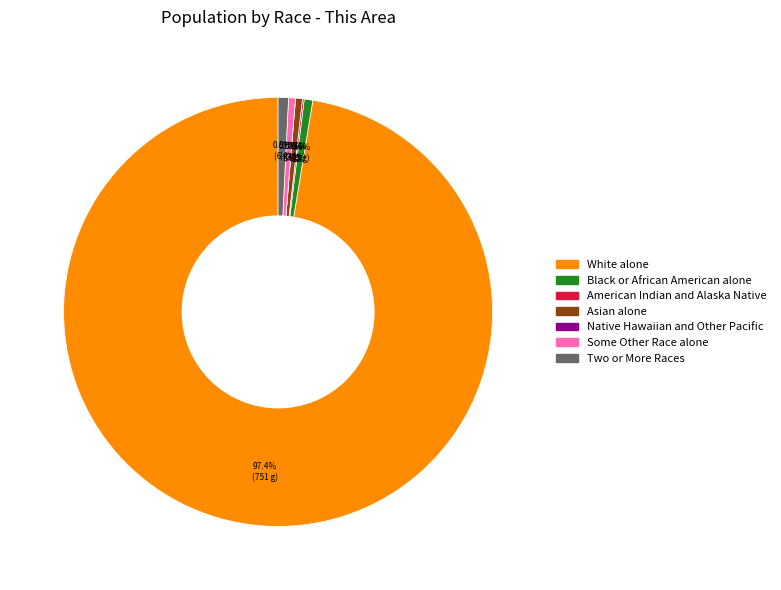

Between White alone and Asian alone, which is larger?

White alone